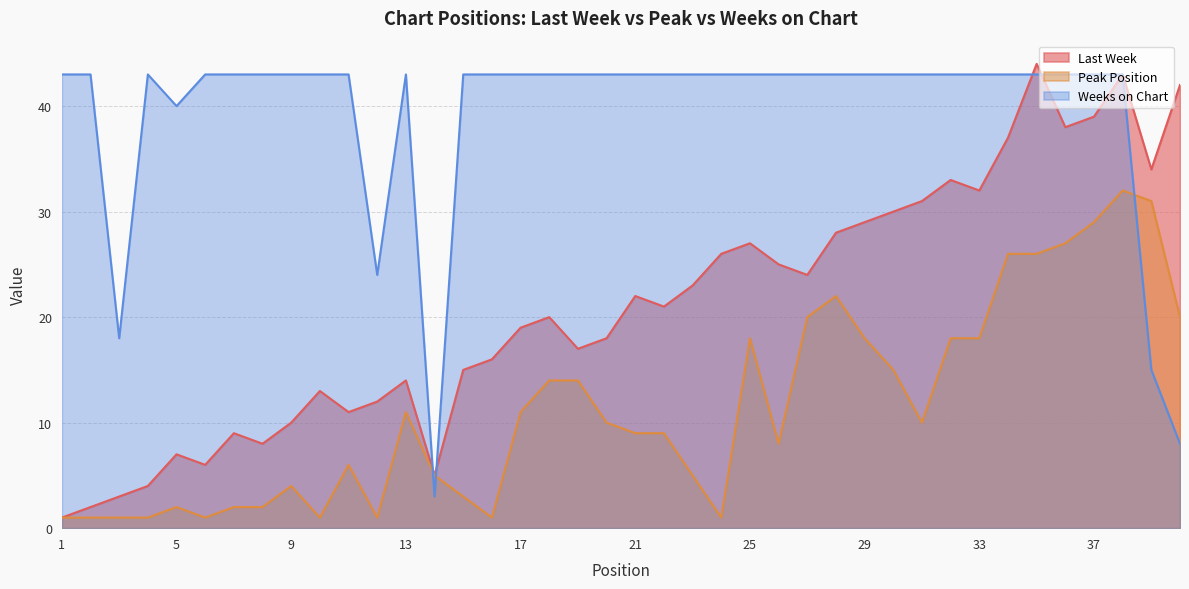

At which label does Weeks on Chart reach its minimum?

14